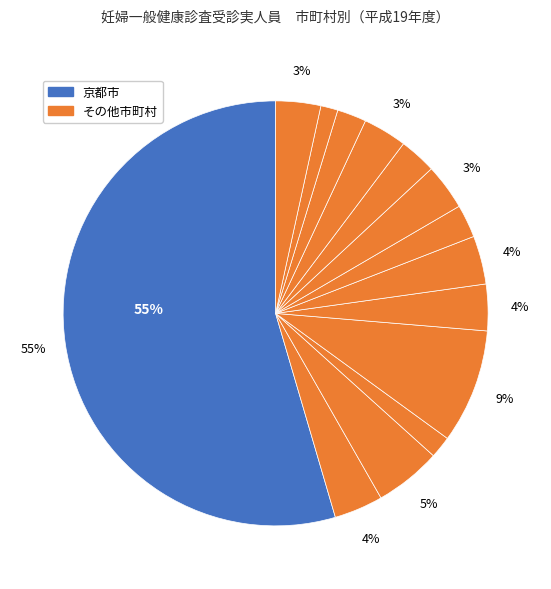

How many slices are in this pie chart?

14